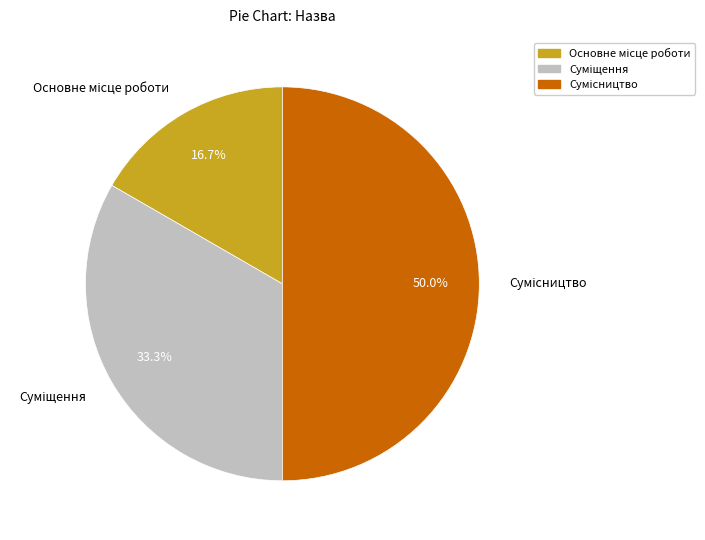

How many slices are in this pie chart?

3